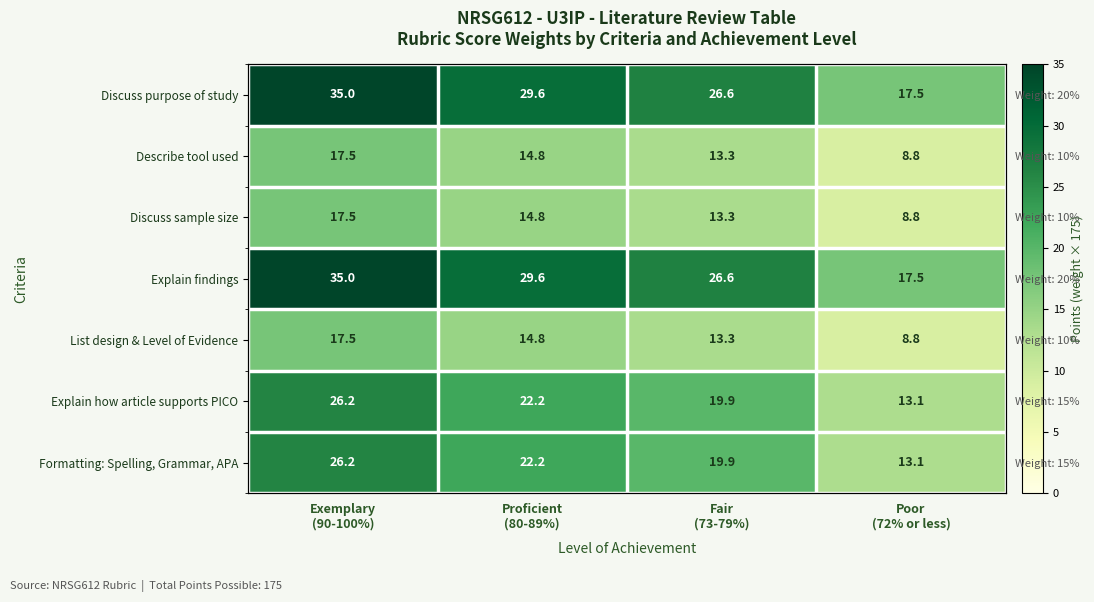

What is the smallest value displayed?

8.8